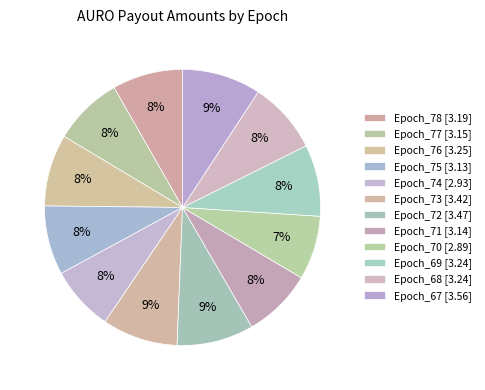

Which has a higher value, Epoch_75 or Epoch_67?

Epoch_67